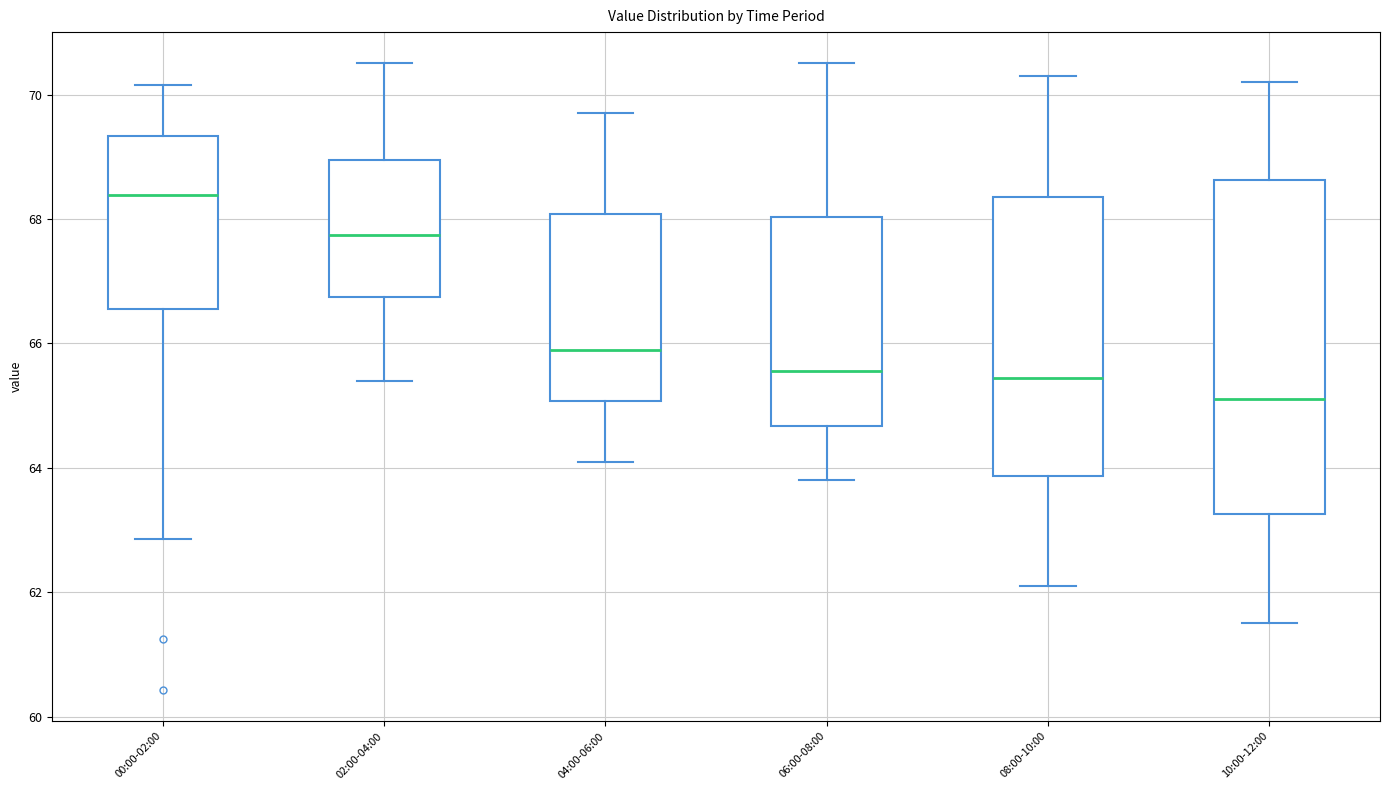

Where does the lower whisker of the box for 04:00-06:00 end on the y-axis? The values are not printed on the chart, so give them approximately, as read against the axis.

64.2